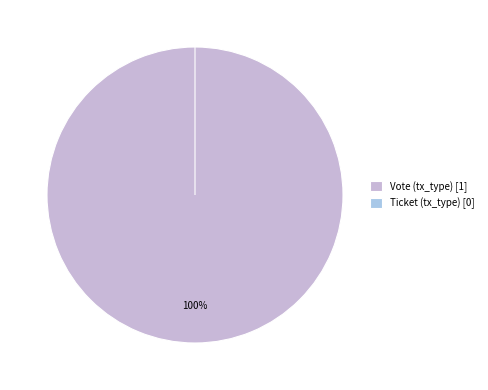

Which slice is the largest?

Vote (tx_type)